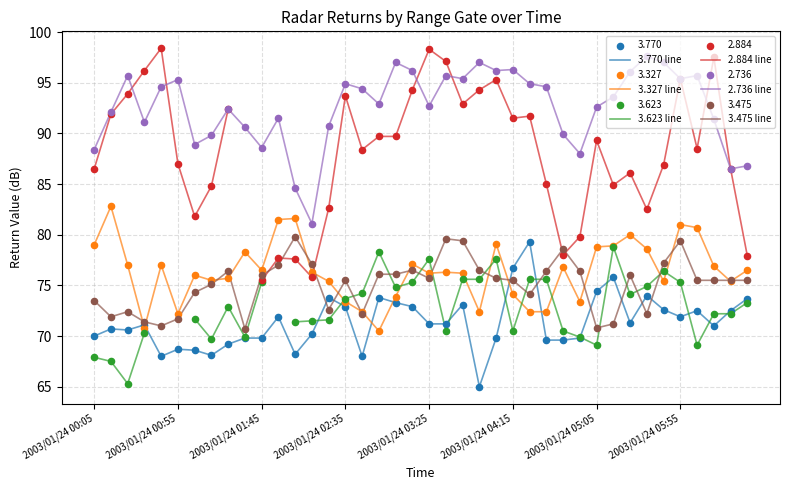

True or false: 2.736 line and 3.327 line cross at least once.

False